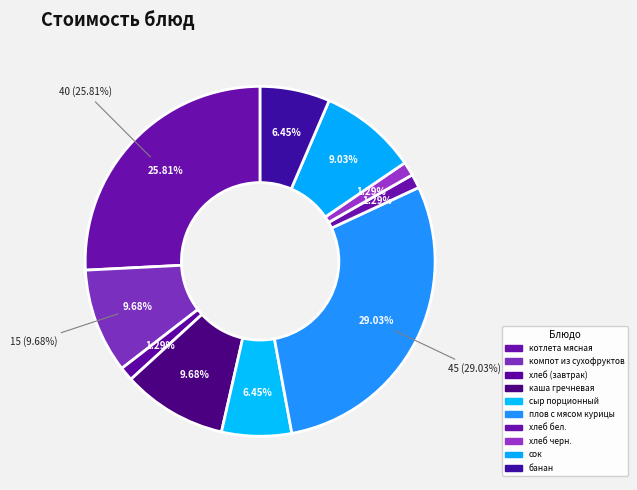

How many segments does this pie chart have?

10